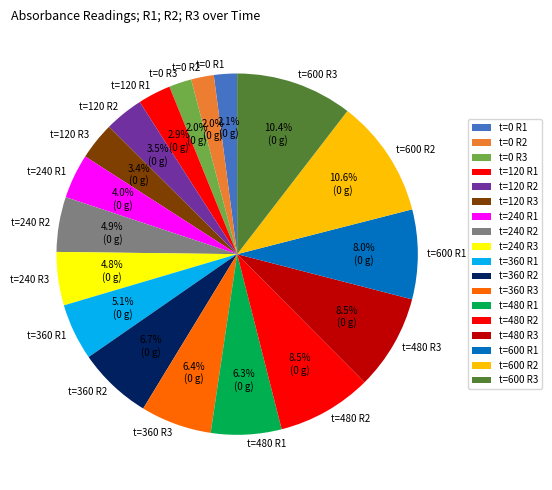

Between t=600 R1 and t=480 R1, which is larger?

t=600 R1